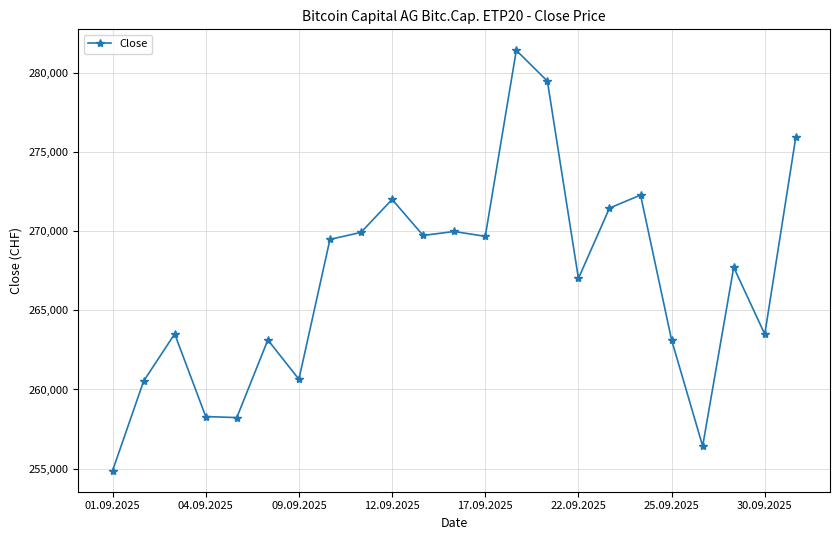

True or false: there are more than 2 points higher than both neighbors.

True